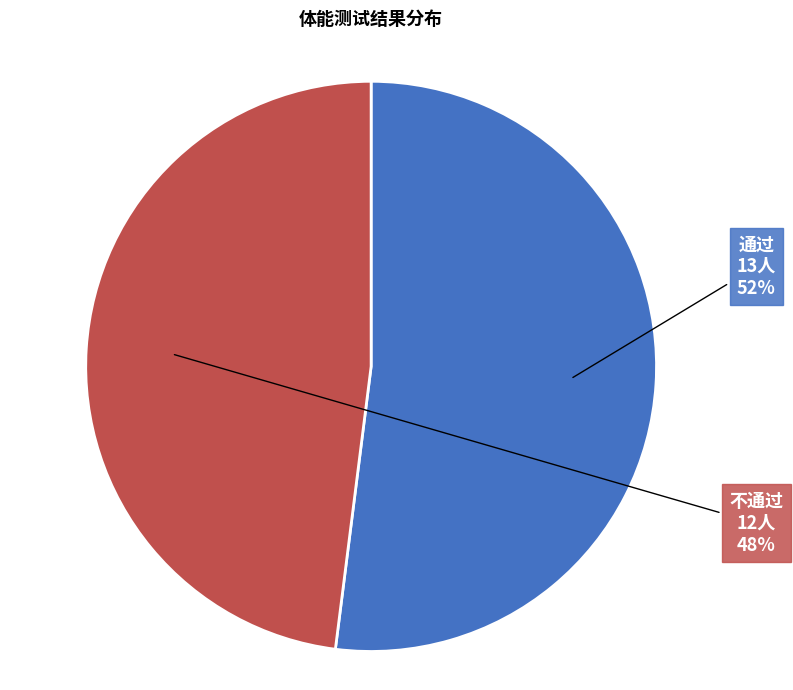

Do 通过 and 不通过 together represent more than half of the pie?

Yes